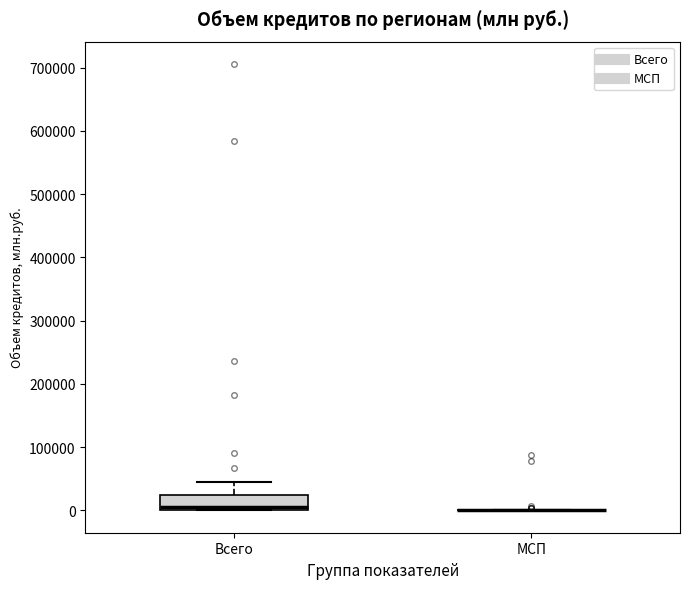

Which box is the tallest, from its lower edge to its upper edge?

Всего